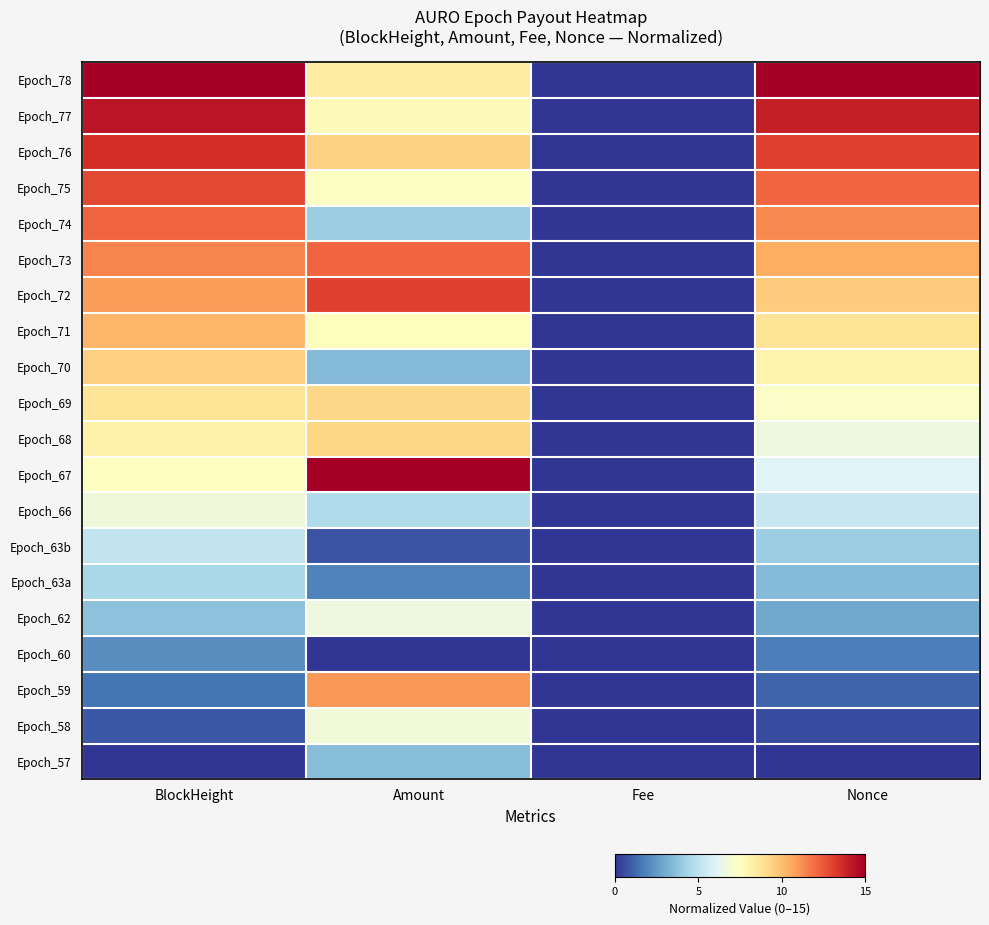

List the series in order of their peak value, lowest first.

Epoch_60, Epoch_57, Epoch_63a, Epoch_63b, Epoch_62, Epoch_66, Epoch_58, Epoch_69, Epoch_68, Epoch_70, Epoch_71, Epoch_59, Epoch_73, Epoch_74, Epoch_75, Epoch_72, Epoch_76, Epoch_77, Epoch_78, Epoch_67